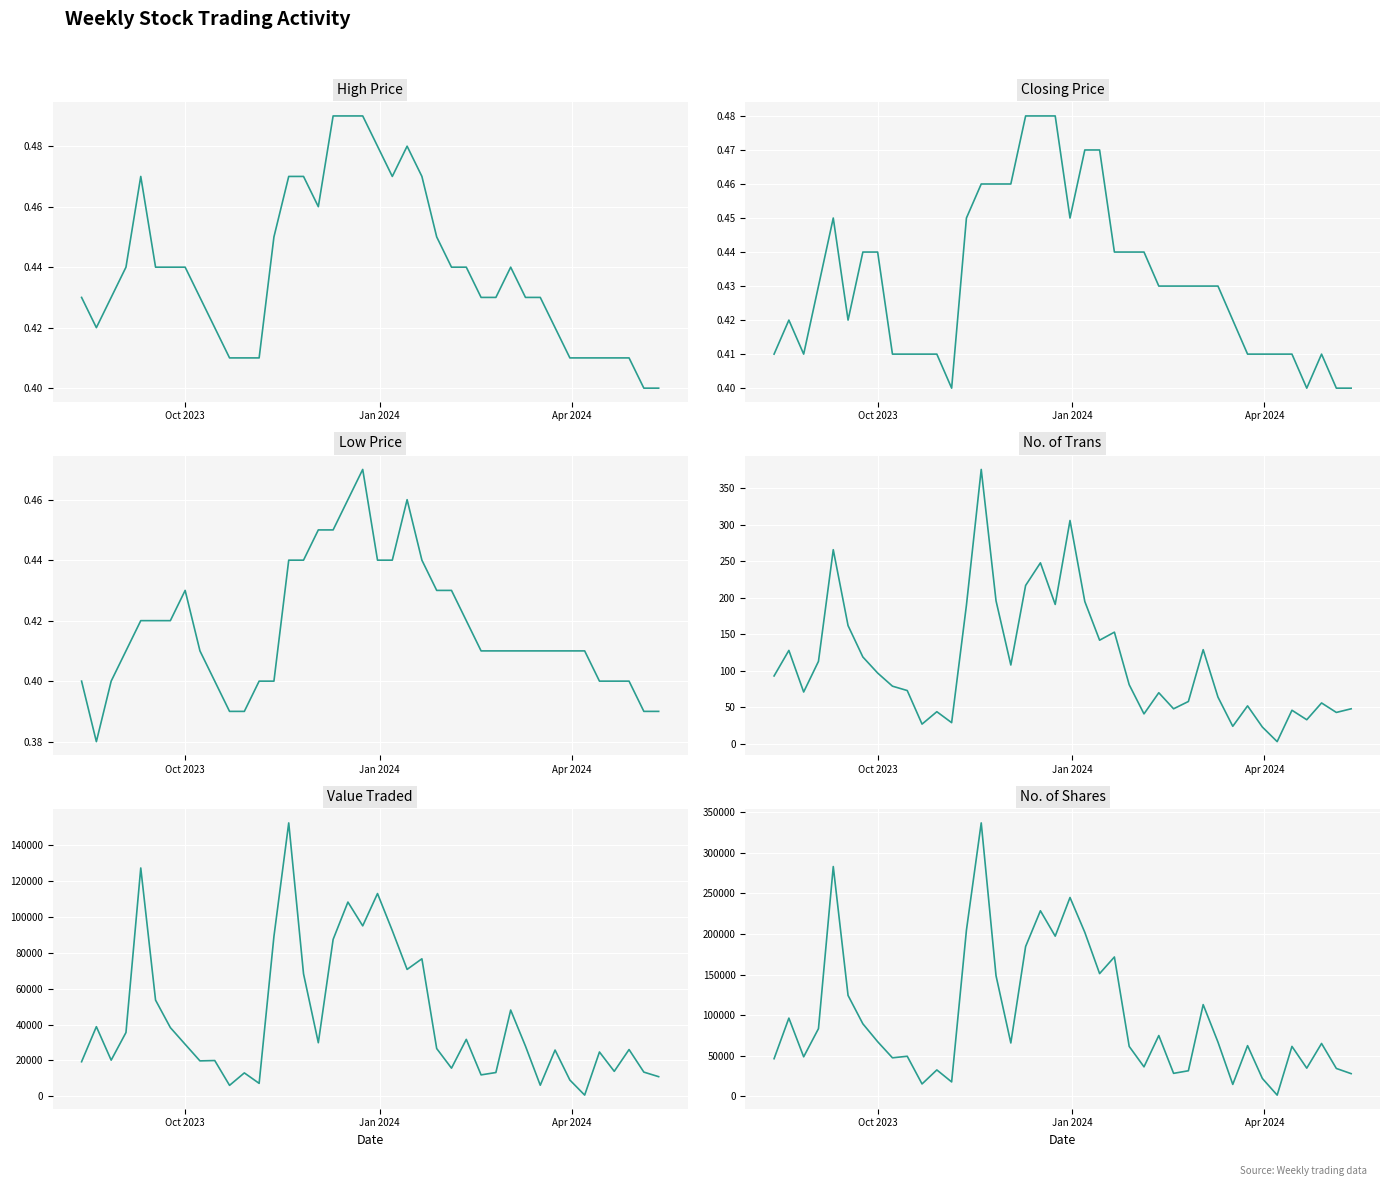

How many lines are shown in the chart?

6